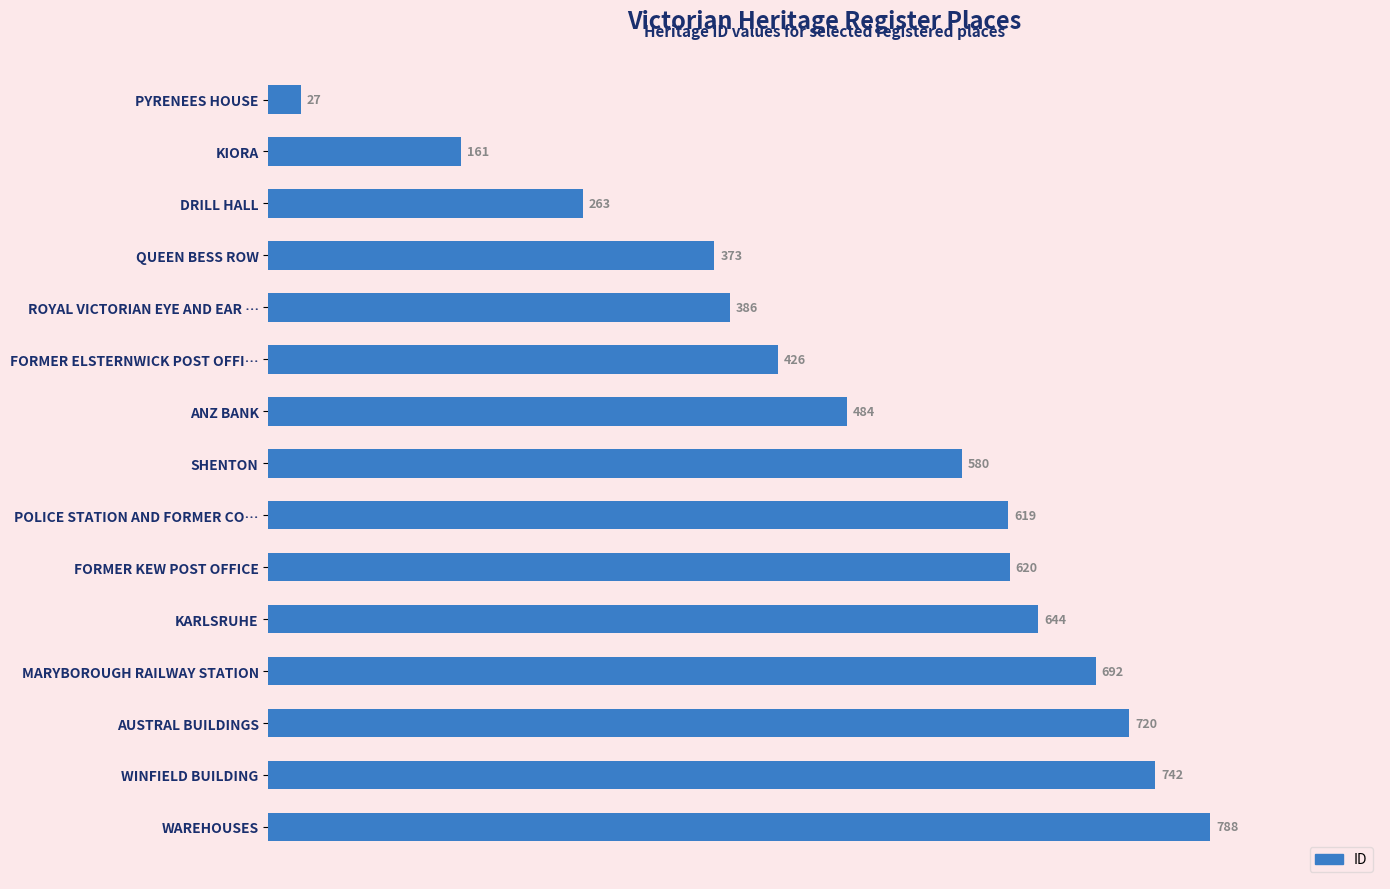

What is the change in value from ANZ BANK to POLICE STATION AND FORMER CO…?

+135